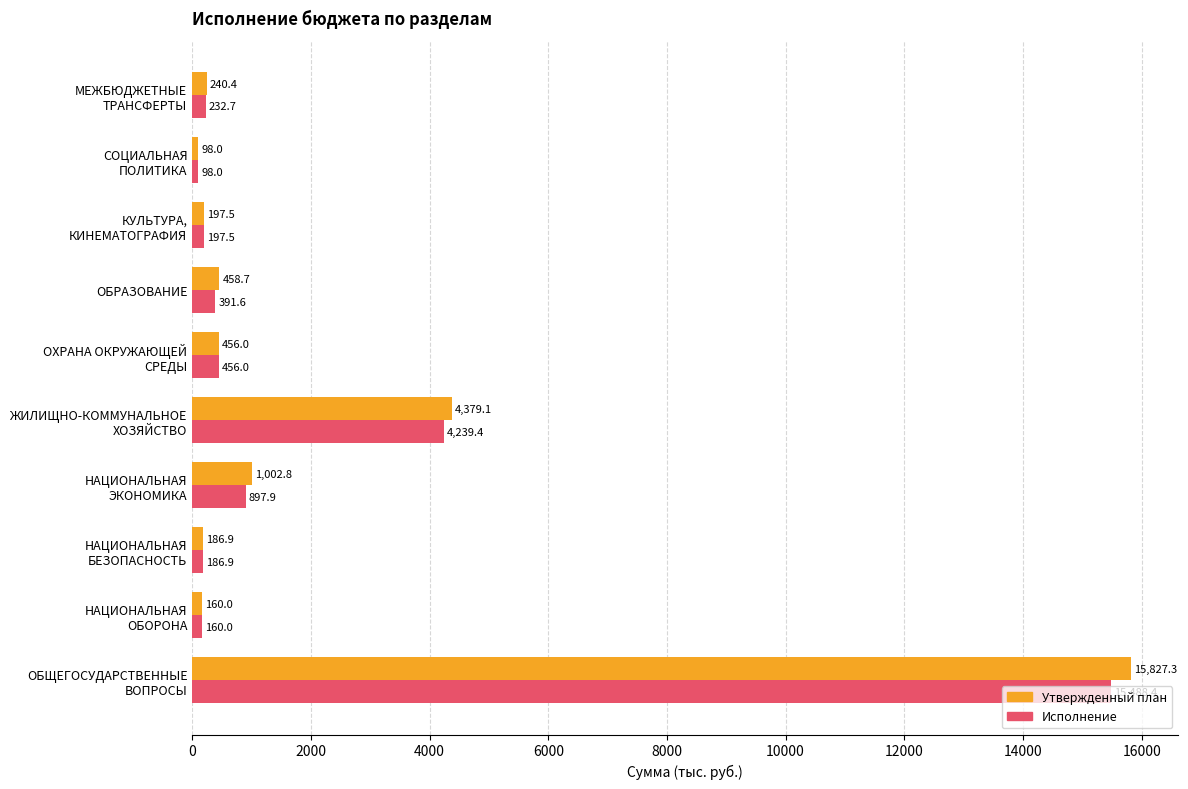

Which series has the largest total across all categories?

Утвержденный план